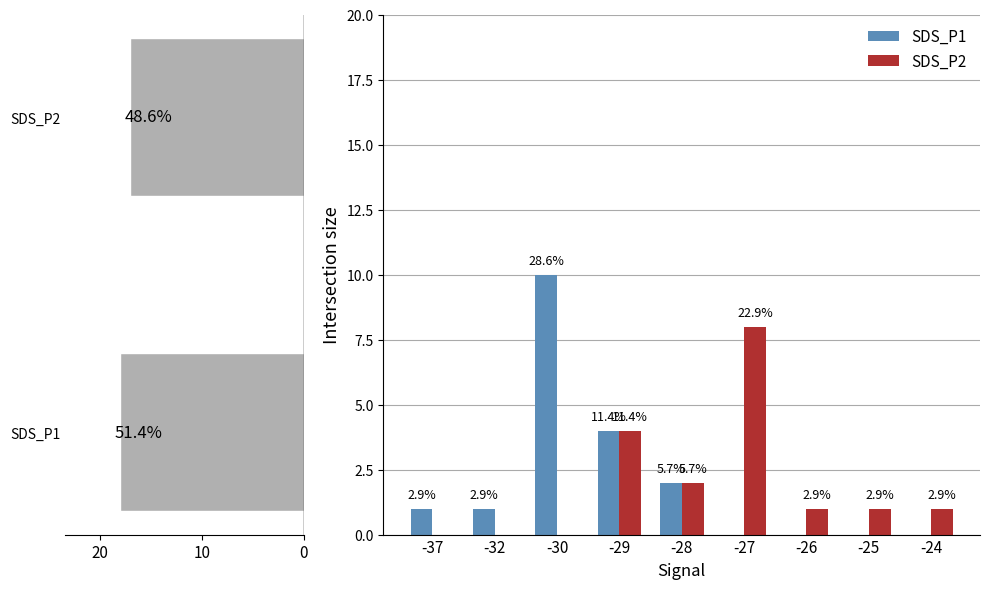

Where does the SDS_P2 series first go above 1?

-29